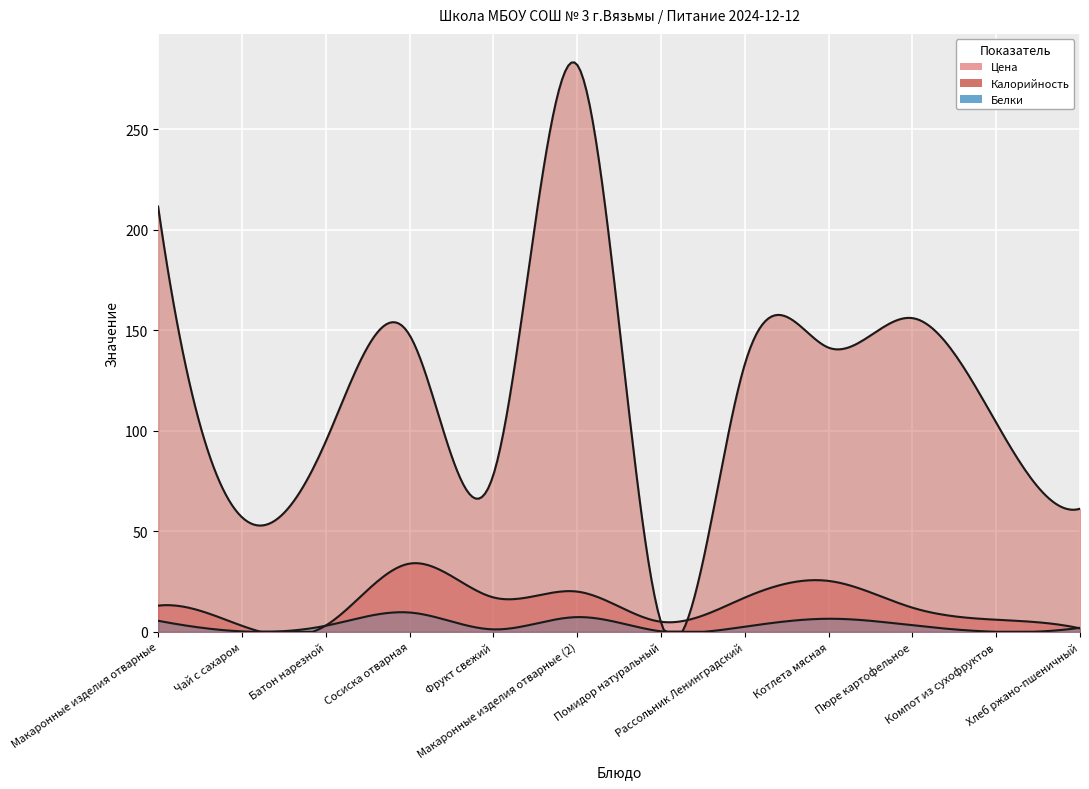

Where is Цена nearest to the value 17?

Рассольник Ленинградский